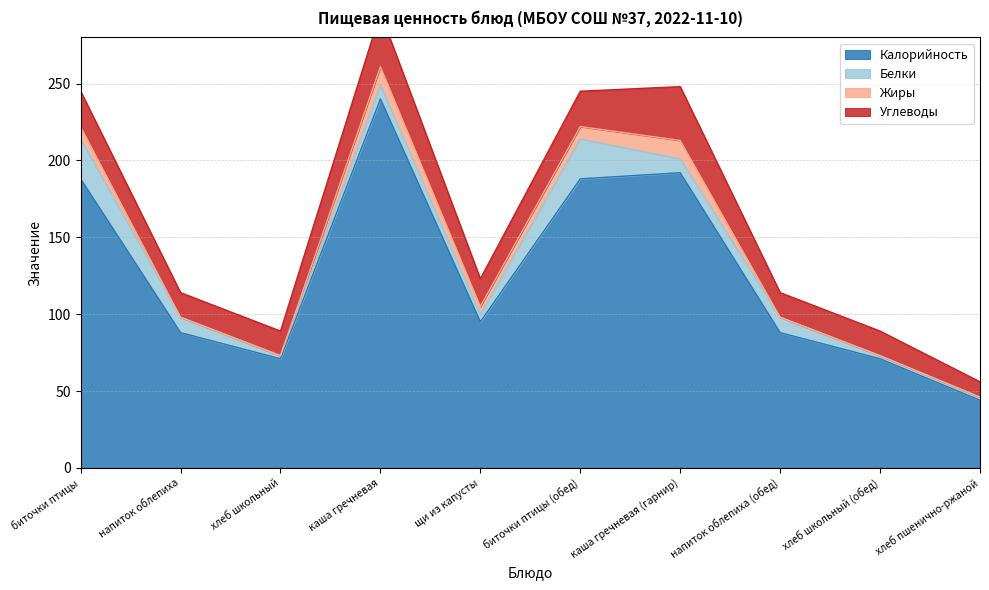

At which label does Калорийность first exceed 95?

биточки птицы